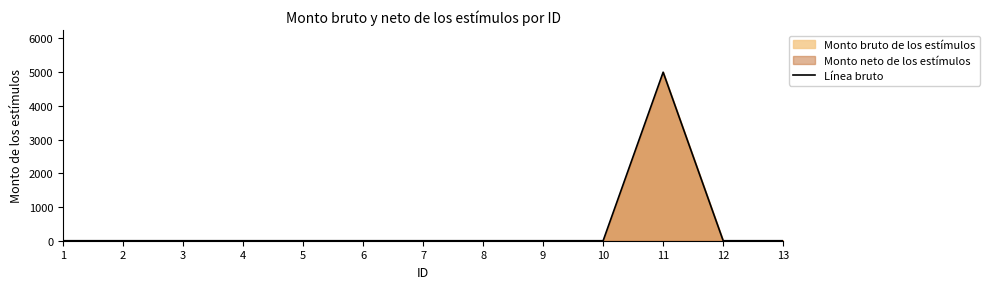

At which category does the data reach its first local peak?

11